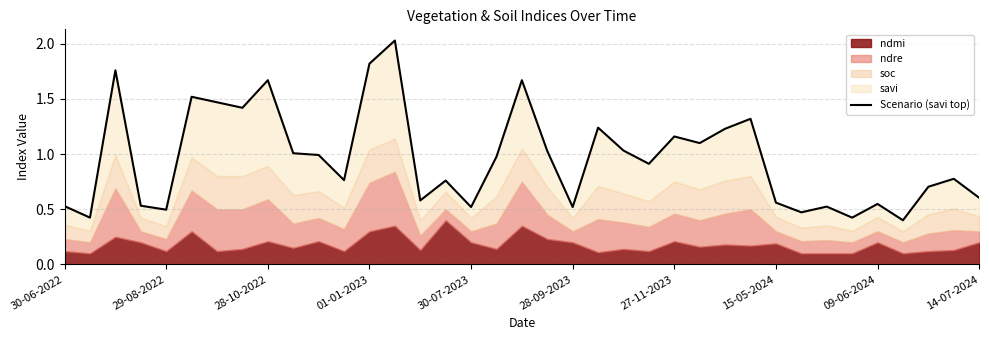

True or false: the data has more than 1 interior local peaks.

True